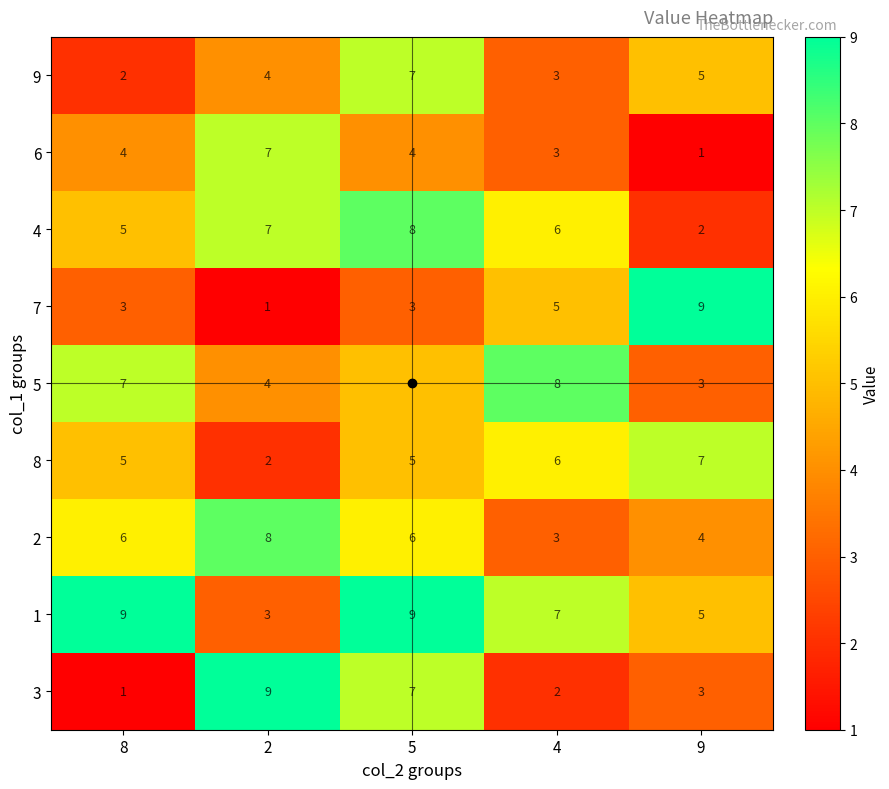

The 9 series shows 2 at 8. True or false?

True